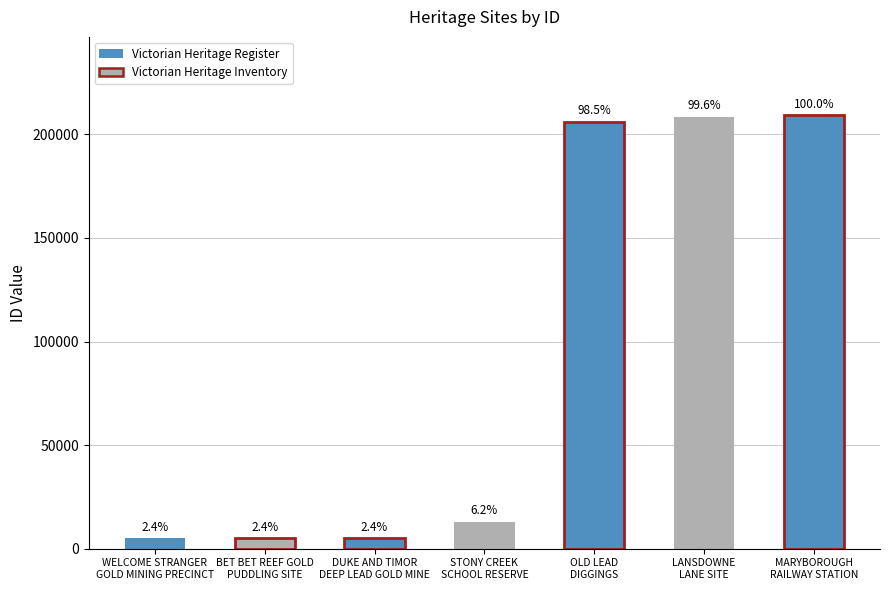

What value does the data have at DUKE AND TIMOR
DEEP LEAD GOLD MINE?

5061